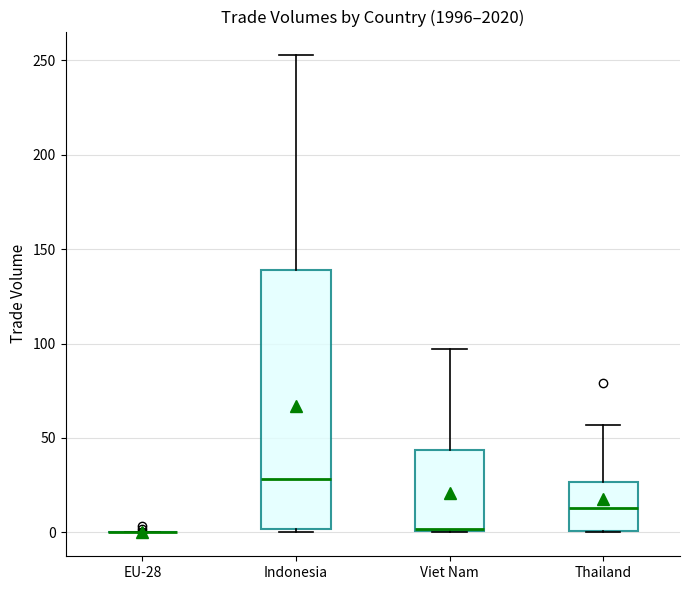

Reading left to right, transcribe this box plot: for each box, give where its median line is, the range the box spans, and where its two whiskers end, as read against the y-axis. The values are not printed on the chart, so give them approximately, as read against the axis.

EU-28: box collapsed to a line at 0, whiskers 0 to 0
Indonesia: median 30, box 0 to 140, whiskers 0 (just below the box's lower edge) to 255
Viet Nam: median 0 (drawn on the box's lower edge), box 0 to 45, whiskers 0 to 95
Thailand: median 15, box 0 to 25, whiskers 0 to 55